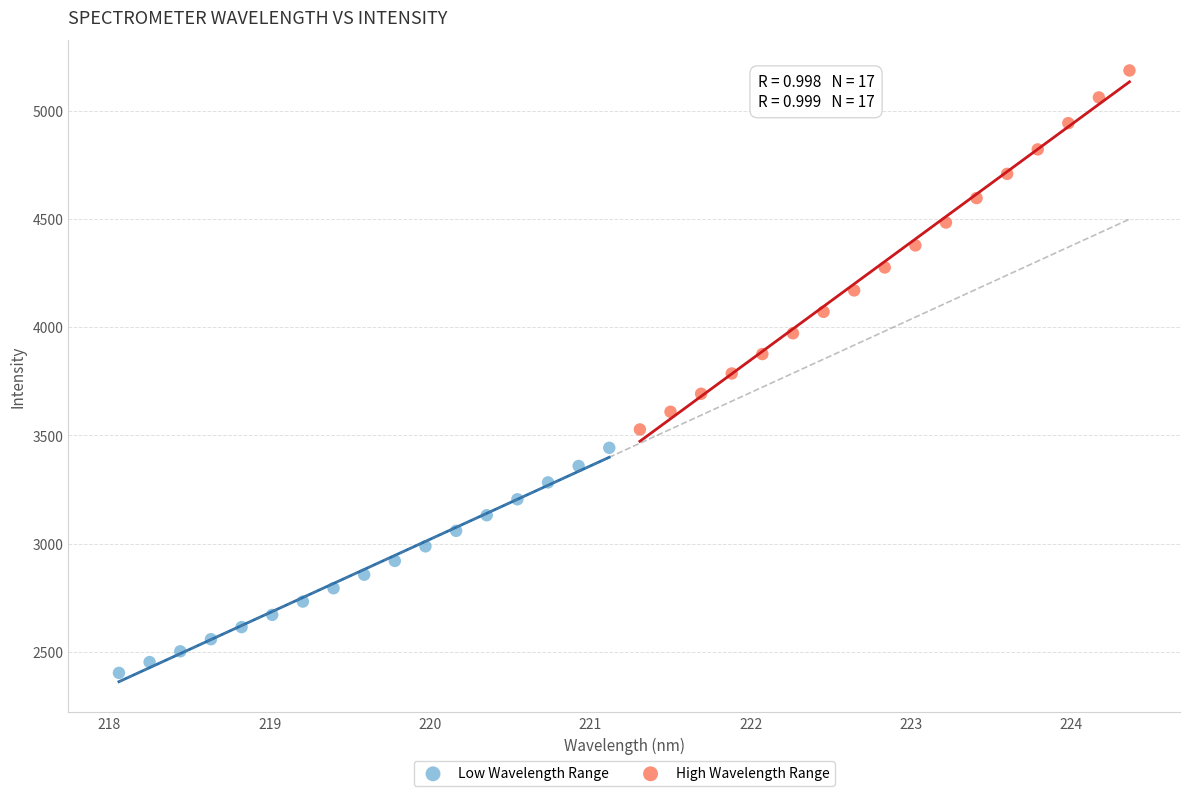

Which series reaches the minimum Y coordinate?

Low Wavelength Range